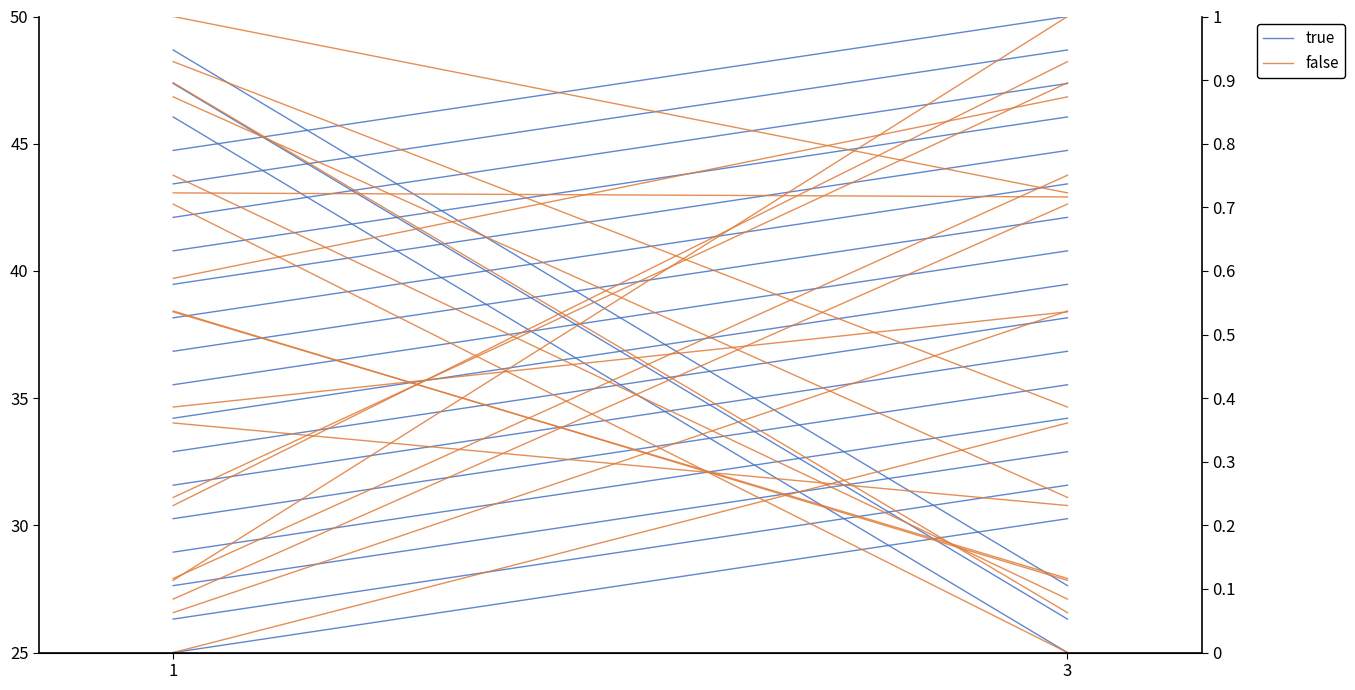

Count the false values in the range 34 to 38.

1